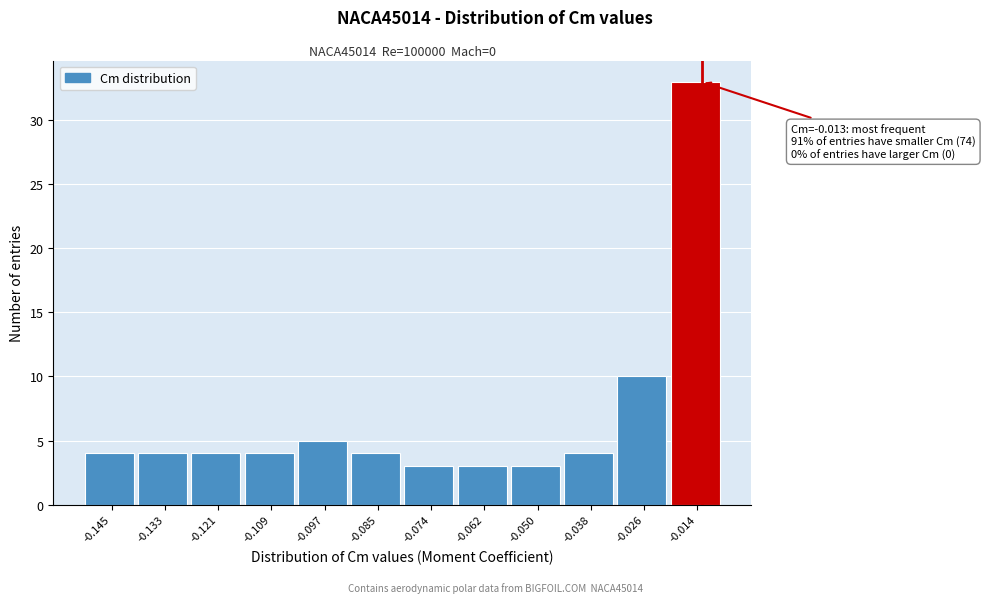

Over which range of the x-axis is the bar tallest?

-0.020 to -0.008